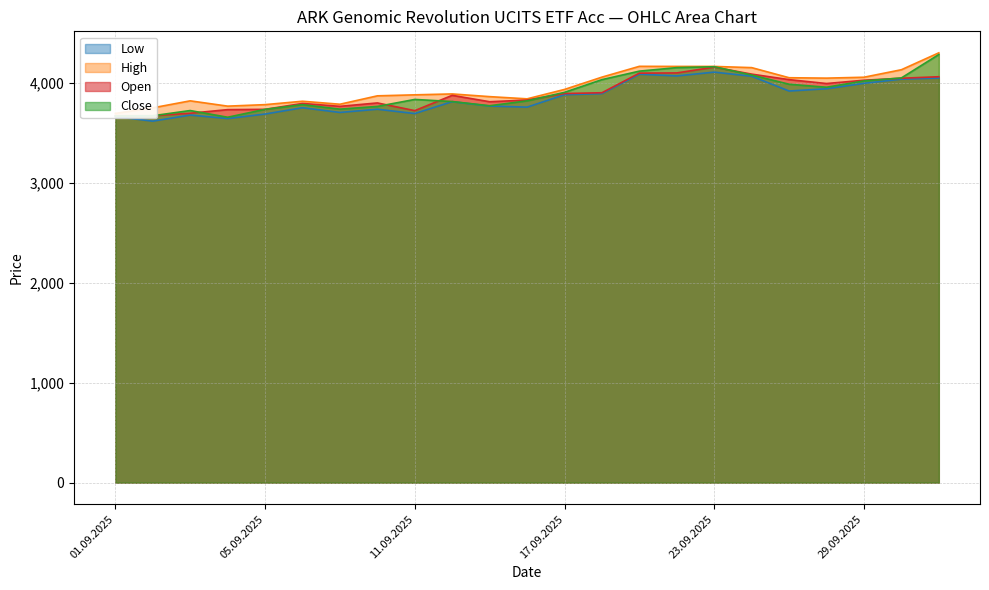

Read the Open value at 25.09.2025, to the nearest 50.

4050